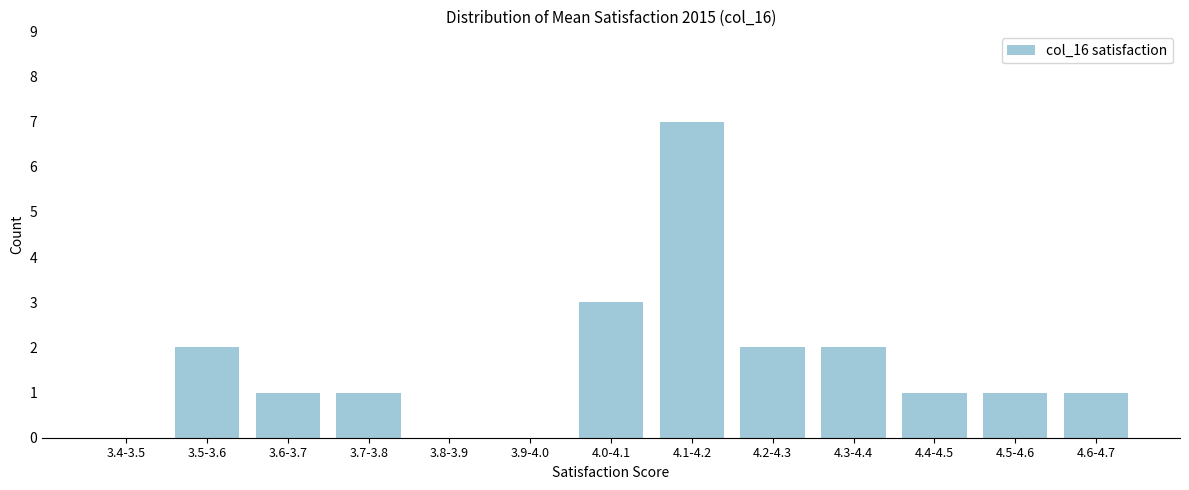

Reading left to right, transcribe all the data shown in this chart.

3.4-3.5=0	3.5-3.6=2	3.6-3.7=1	3.7-3.8=1	3.8-3.9=0	3.9-4.0=0	4.0-4.1=3	4.1-4.2=7	4.2-4.3=2	4.3-4.4=2	4.4-4.5=1	4.5-4.6=1	4.6-4.7=1